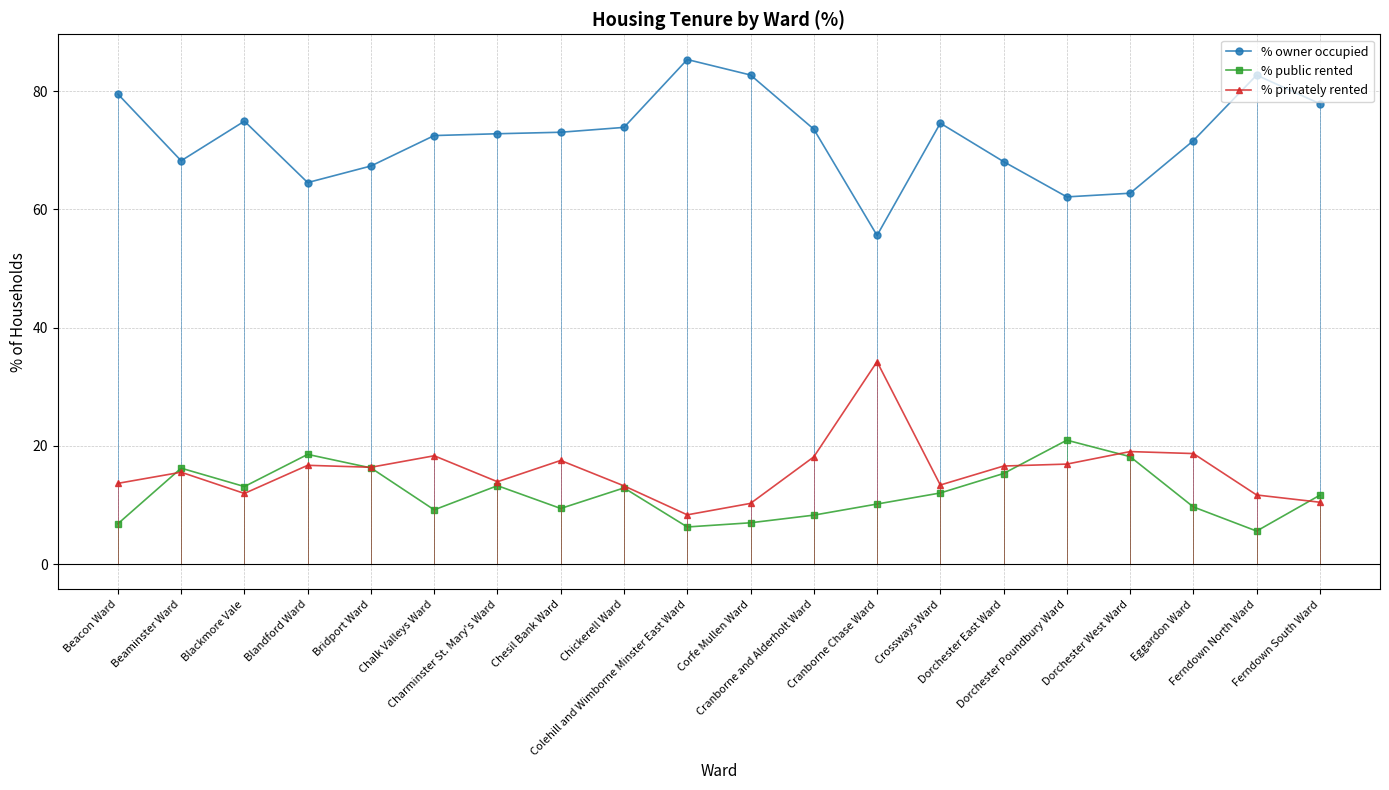

At how many categories does at least one series exceed 43?

20